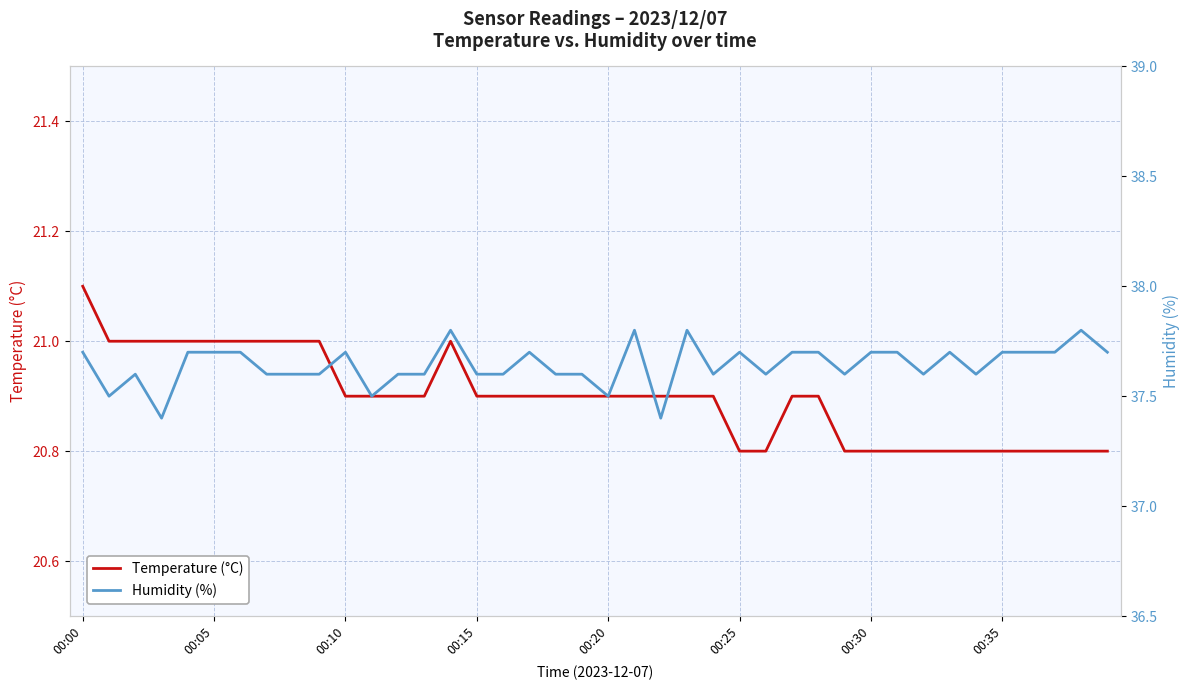

Count the number of data series in this chart.

2